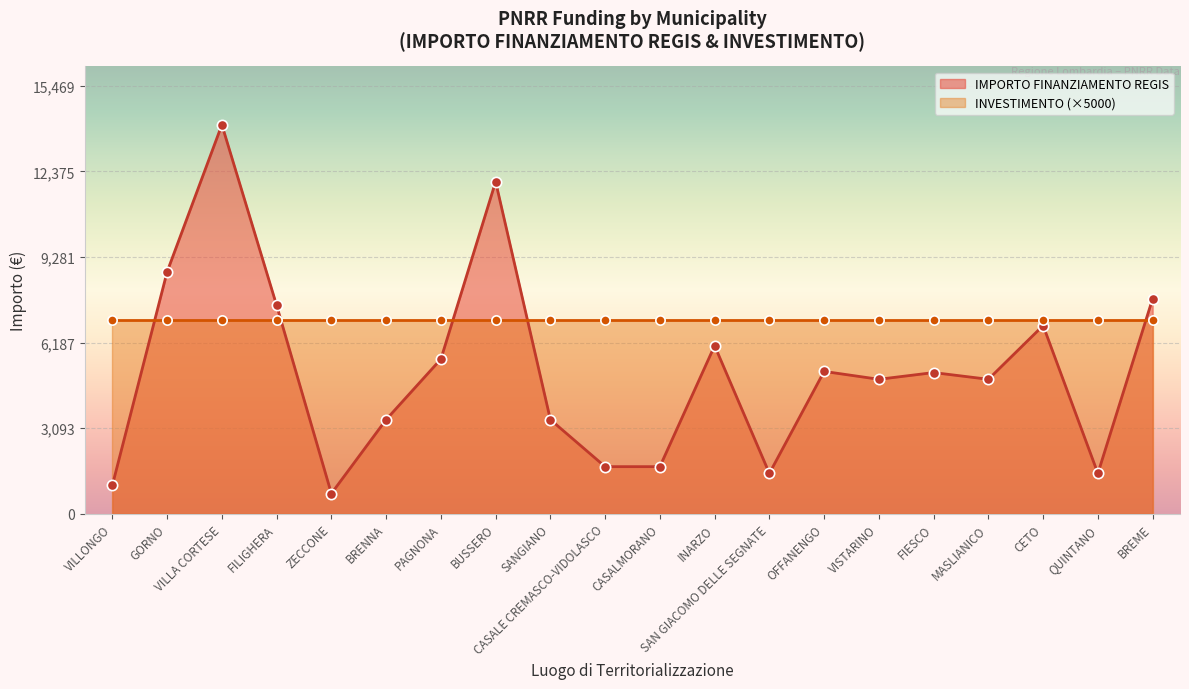

What is the change in value from INARZO to MASLIANICO?

-1215